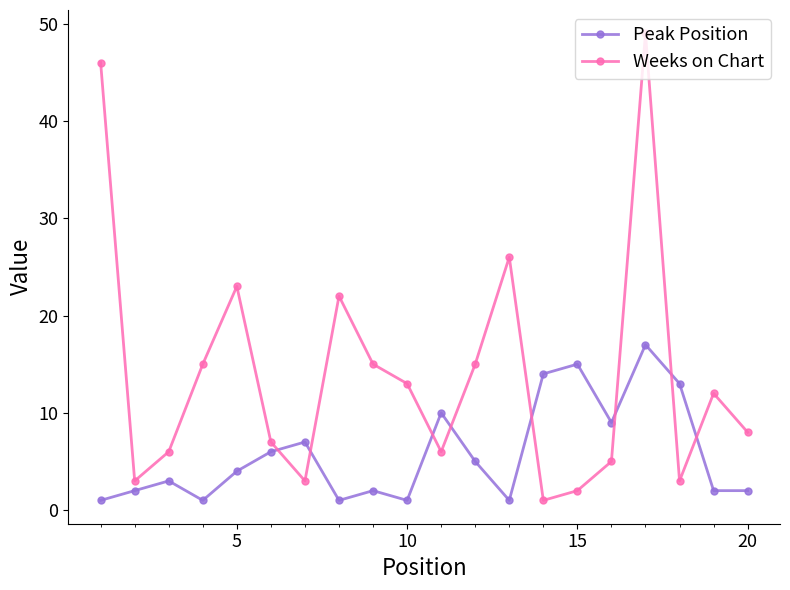

Reading left to right, what are all the values shown in this chart?

Peak Position: 1	2	3	1	4	6	7	1	2	1	10	5	1	14	15	9	17	13	2	2
Weeks on Chart: 46	3	6	15	23	7	3	22	15	13	6	15	26	1	2	5	49	3	12	8